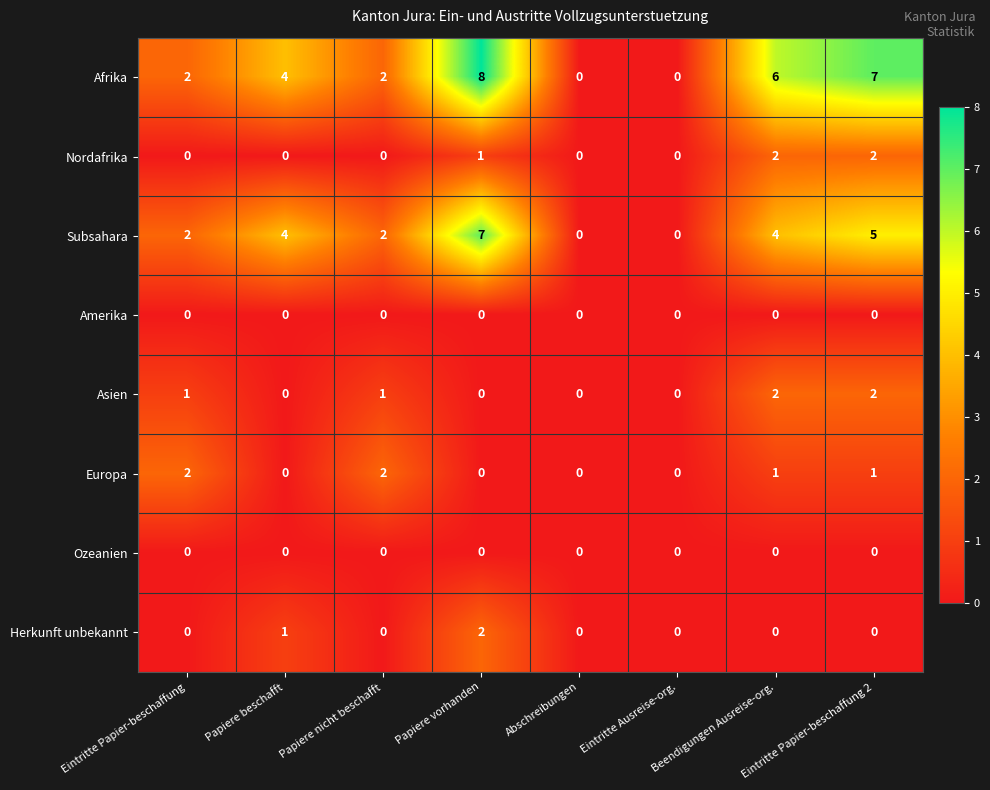

True or false: Europa has a value of 2 at Papiere nicht beschafft.

True